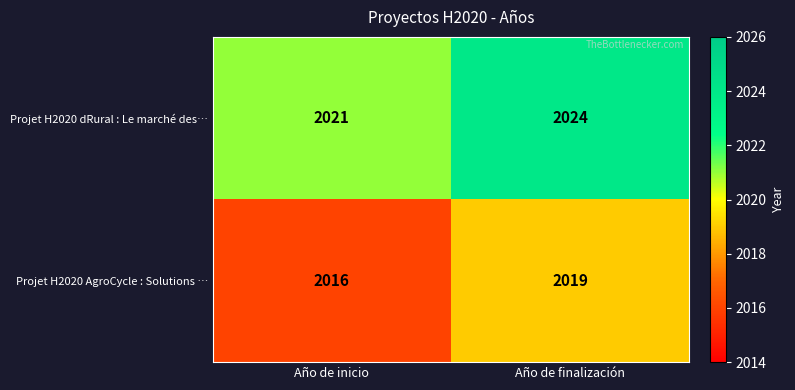

At which label does Projet H2020 AgroCycle : Solutions … reach its peak?

Año de finalización